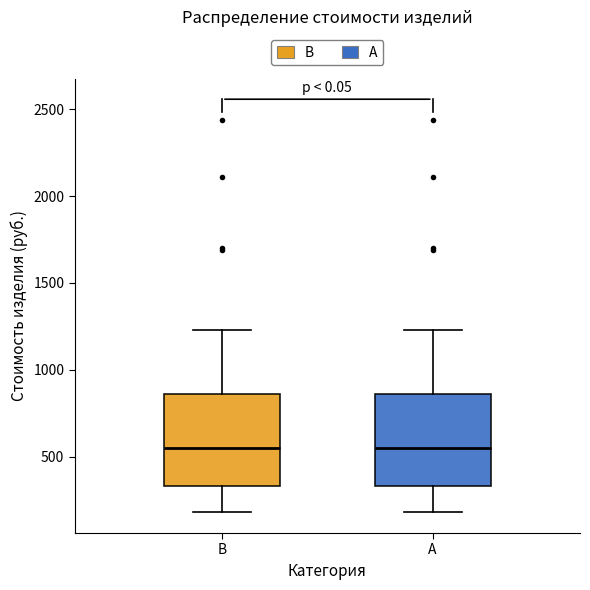

Where is the lower edge of the box for A on the y-axis? The values are not printed on the chart, so give them approximately, as read against the axis.

350